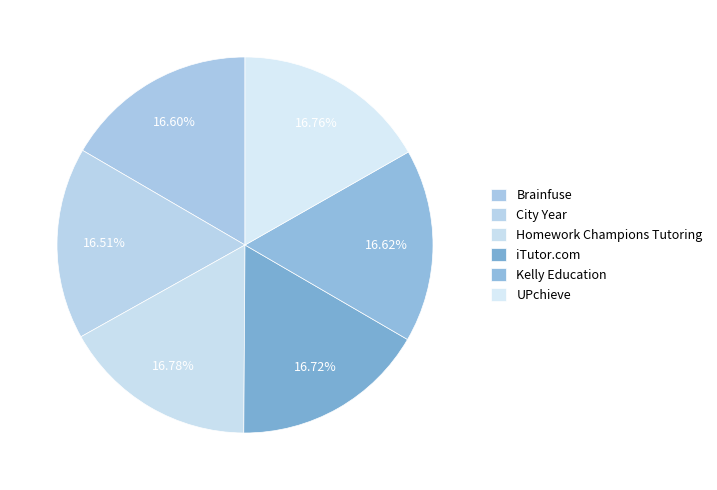

How many slices are in this pie chart?

6